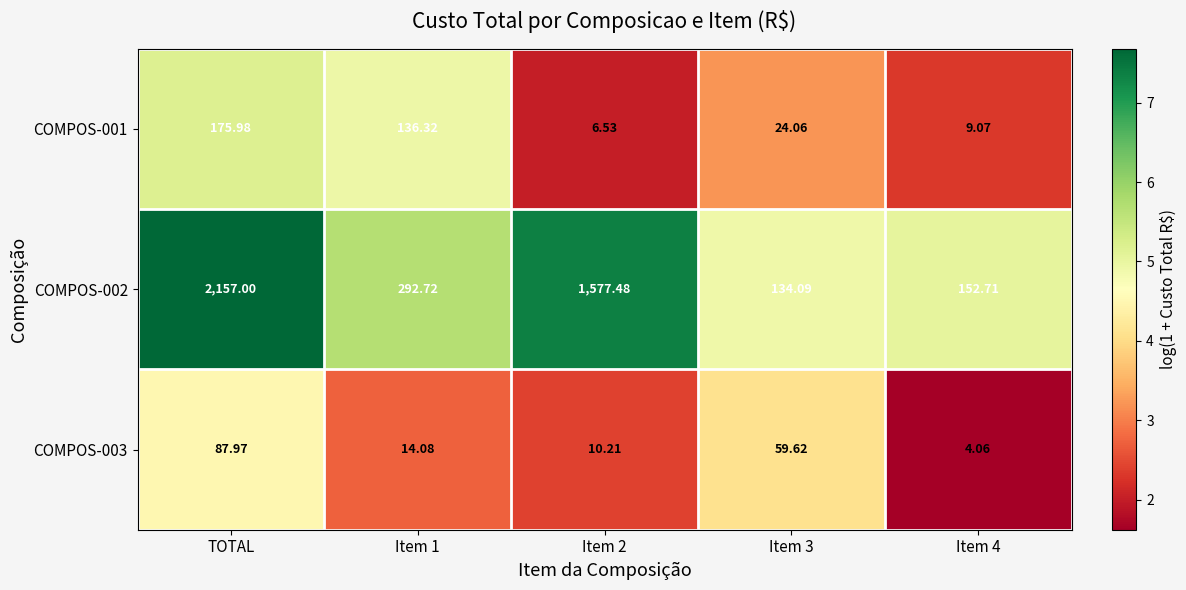

How many data points does each series have?

5